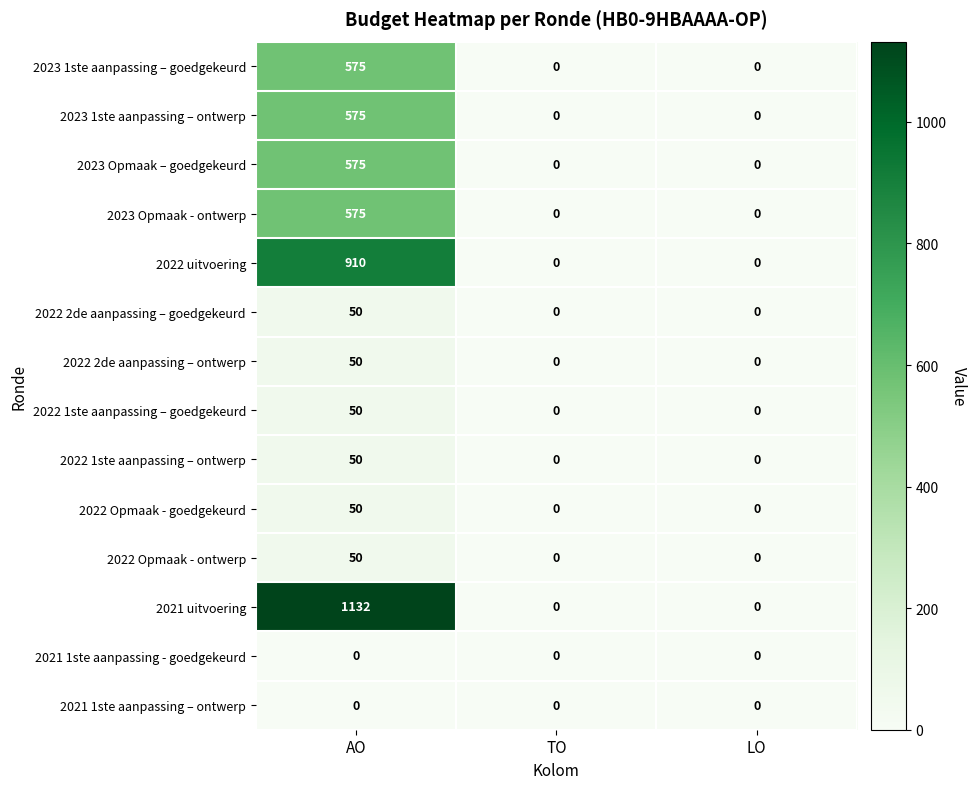

What is the difference between the 2022 2de aanpassing – ontwerp values at TO and AO?

50